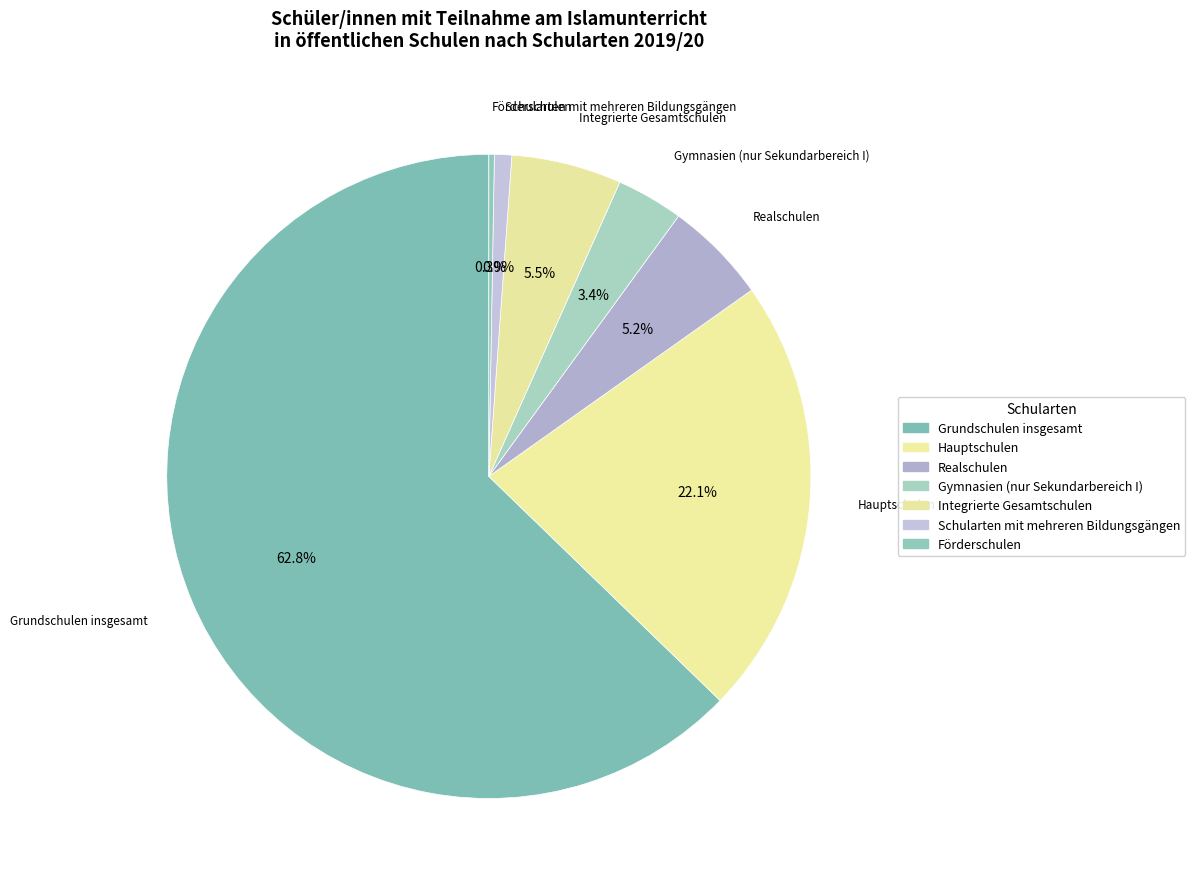

To the nearest percent, what is the difference between the Realschulen and Grundschulen insgesamt slice percentages?

58%